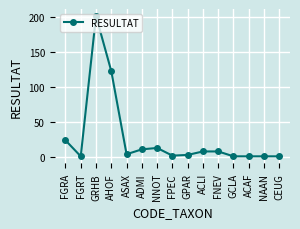

What is the label of the 2nd point from the left?

FGRT